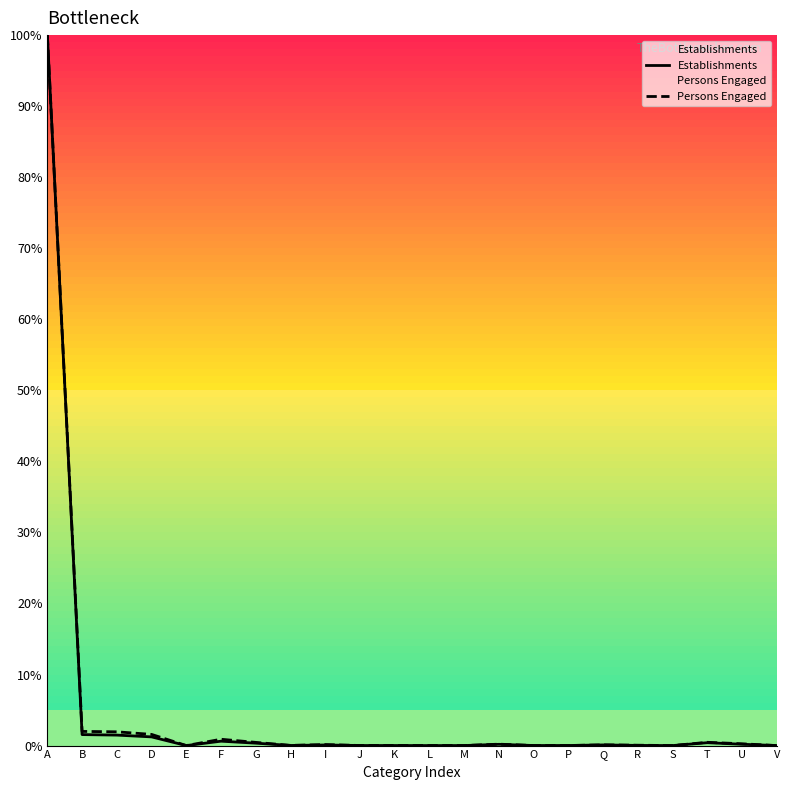

Is it true that Establishments equals 0.0 at E?

False